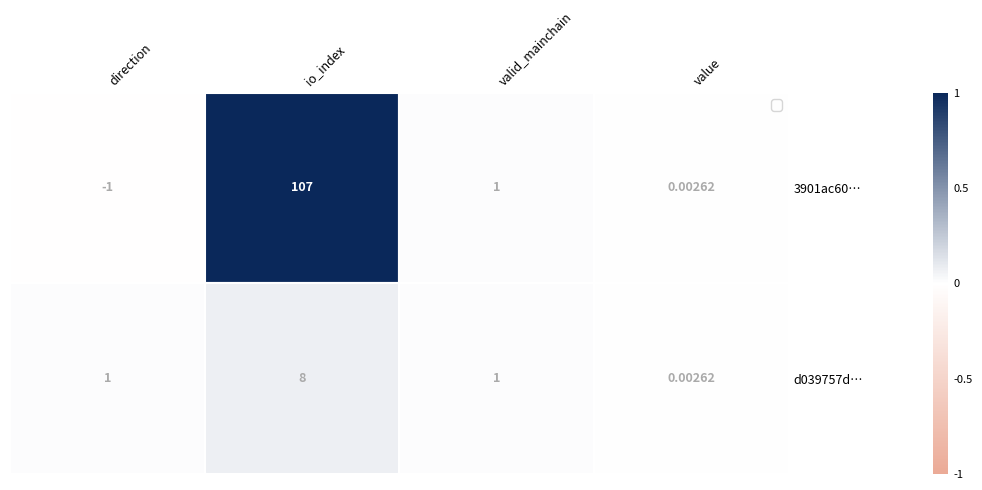

At how many categories does at least one series exceed 0?

4